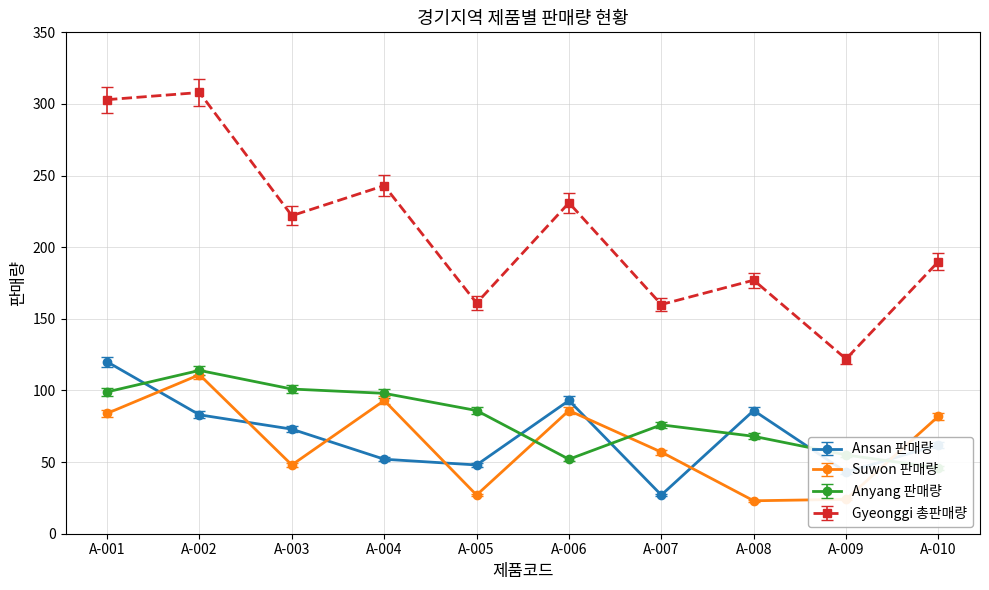

True or false: Gyeonggi 총판매량 and Anyang 판매량 cross at least once.

False